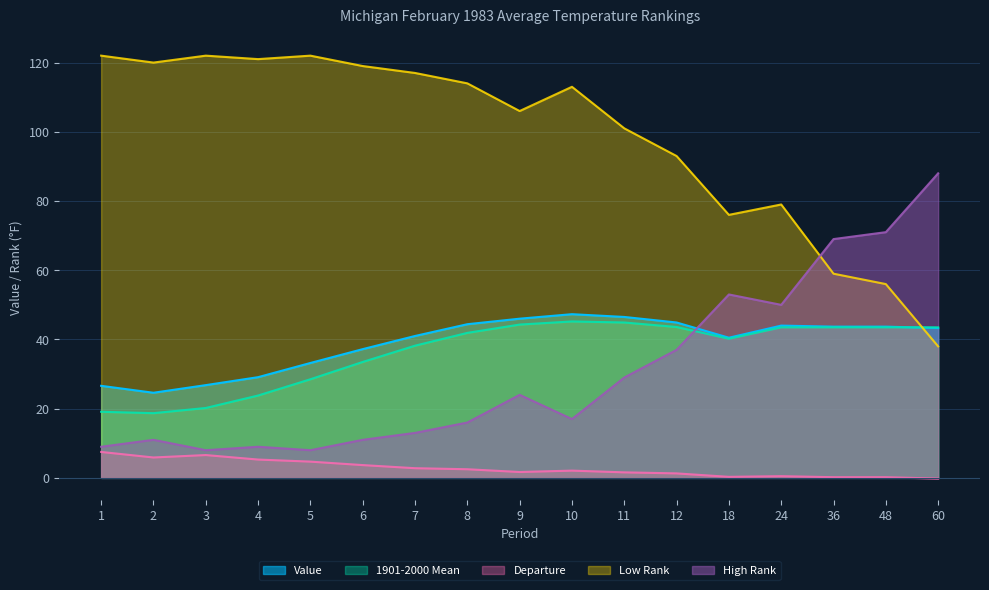

True or false: High Rank and Value intersect in this chart.

True